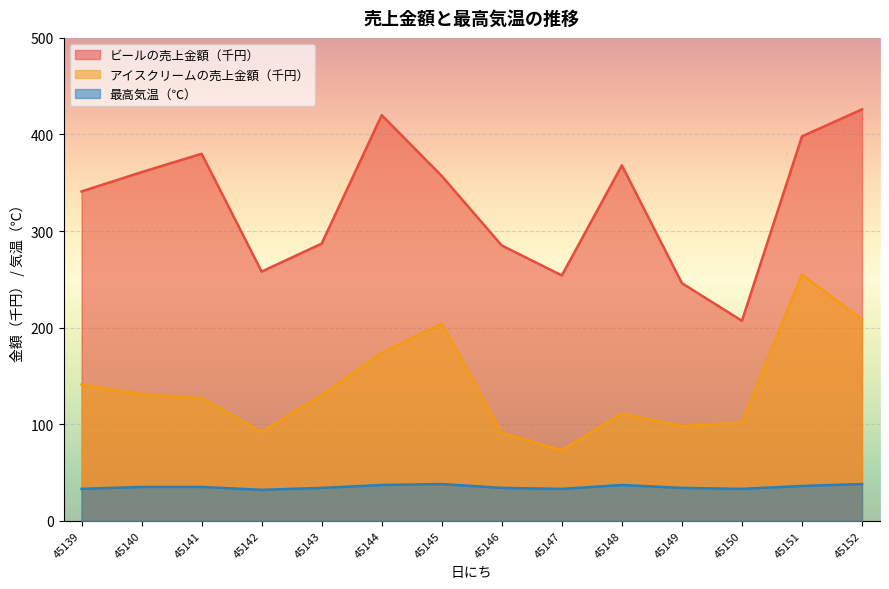

True or false: ビールの売上金額（千円） and アイスクリームの売上金額（千円） cross at least once.

False